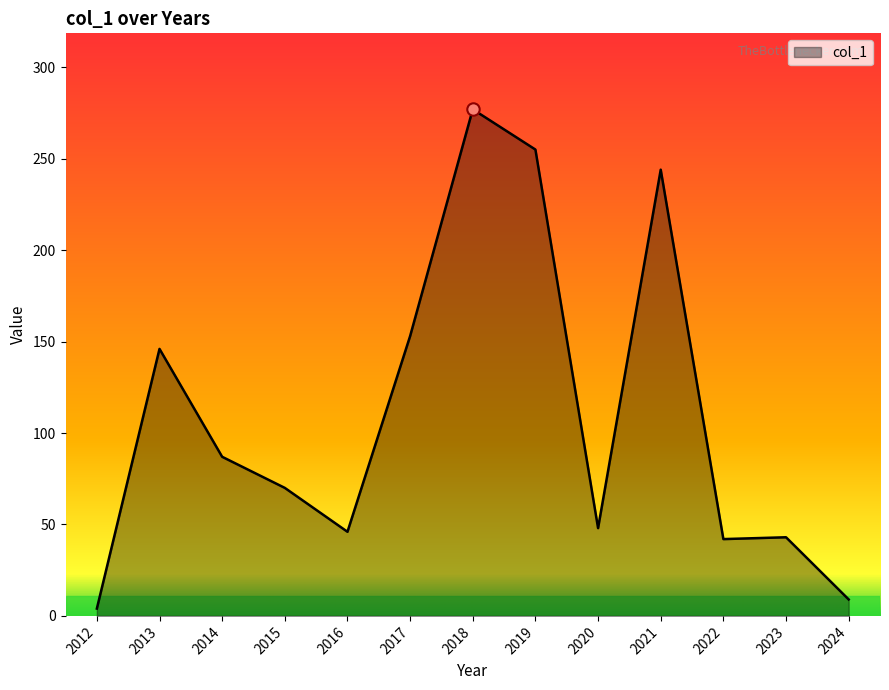

Between 2017 and 2020, which is larger?

2017